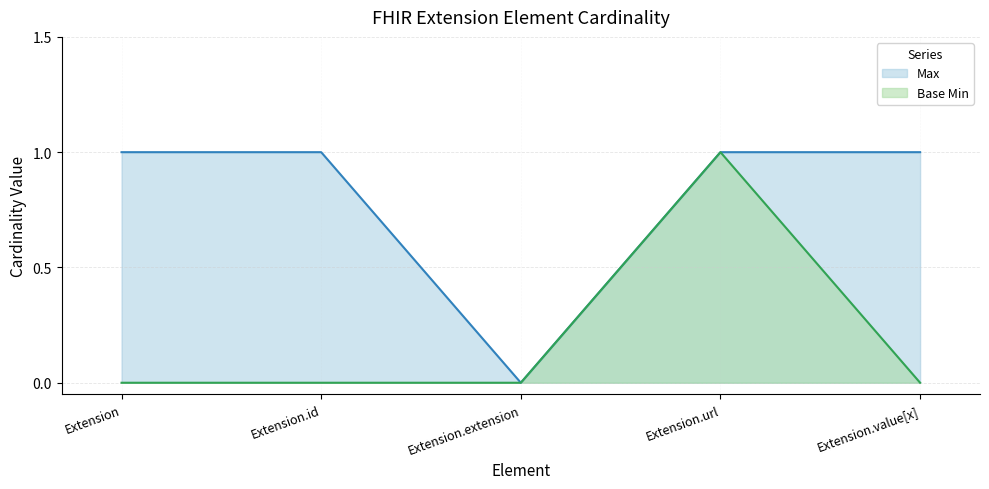

True or false: Base Min has a value of 0 at Extension.

True